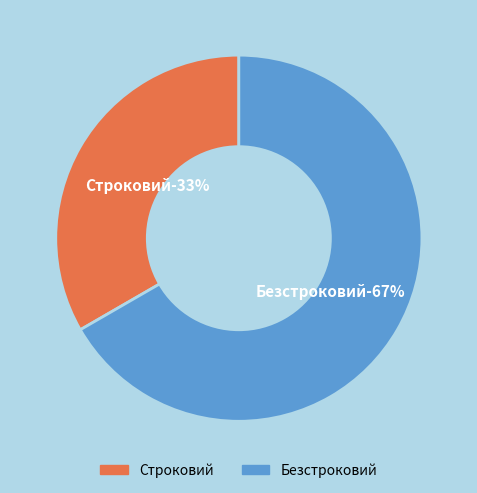

What is the ratio of the value at Безстроковий to the value at Строковий?

2.0